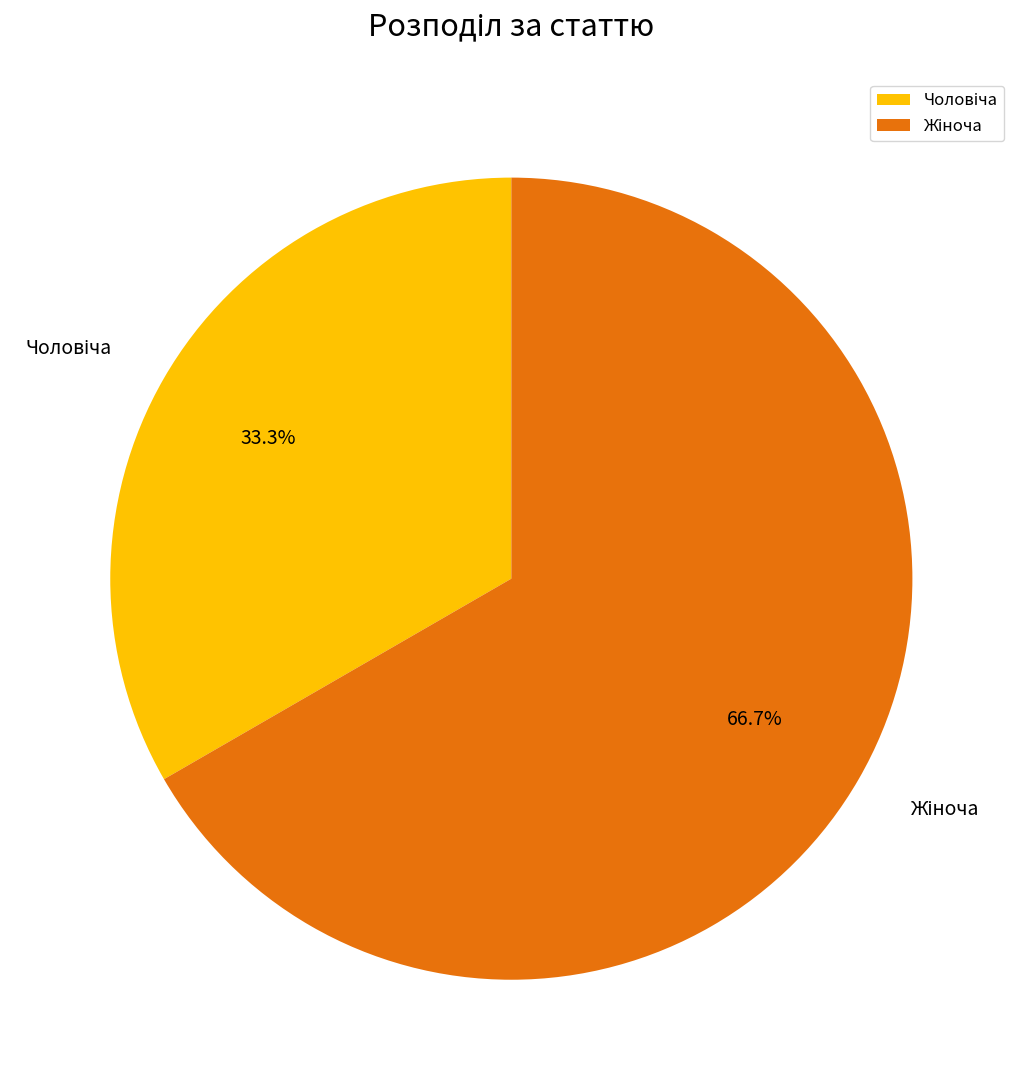

Is there a majority slice in this chart?

Yes